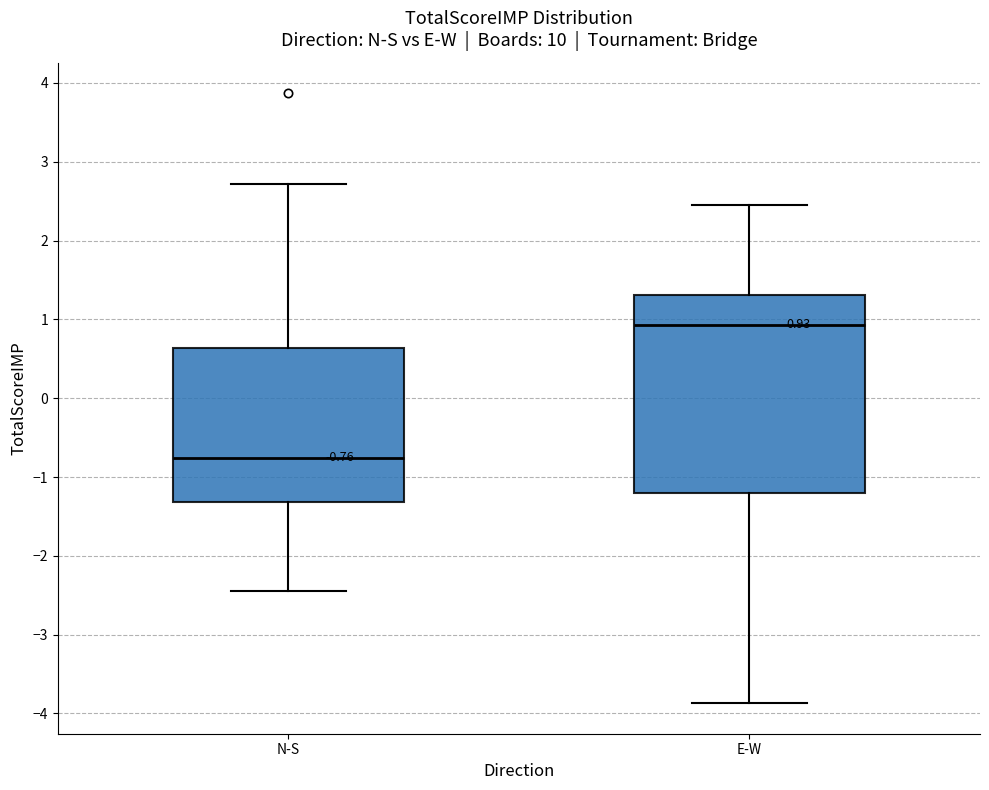

Comparing the boxes themselves (not the whiskers), which one is the tallest?

E-W